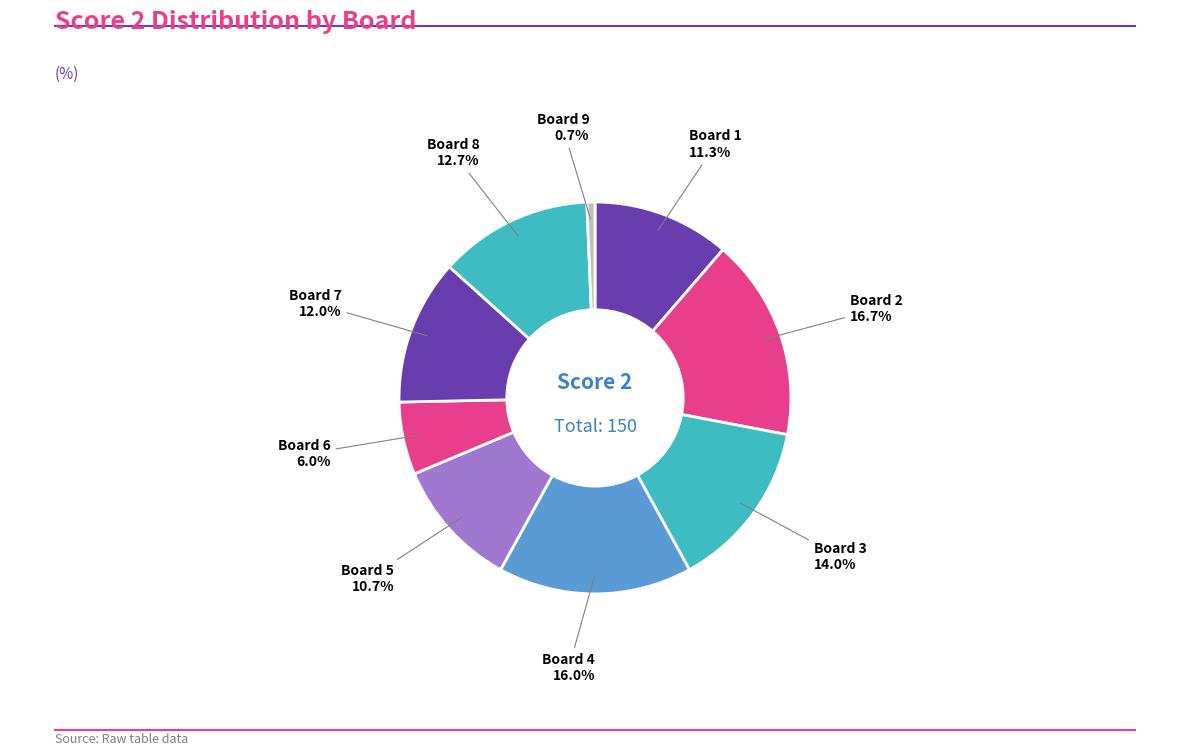

Do Board 7 and Board 6 together represent more than half of the pie?

No